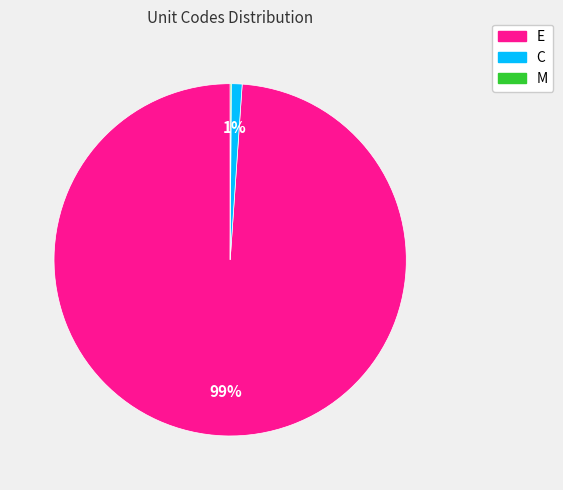

Is there any slice that represents more than half of the pie?

Yes